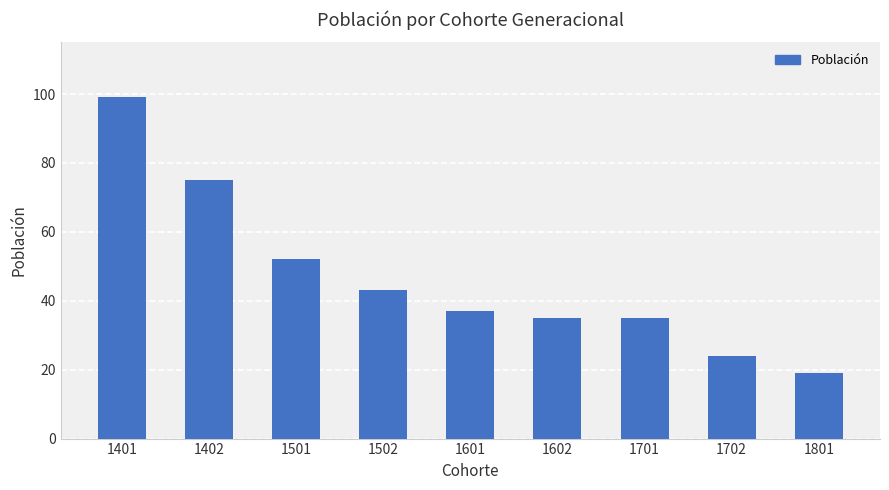

What is the smallest value displayed?

19